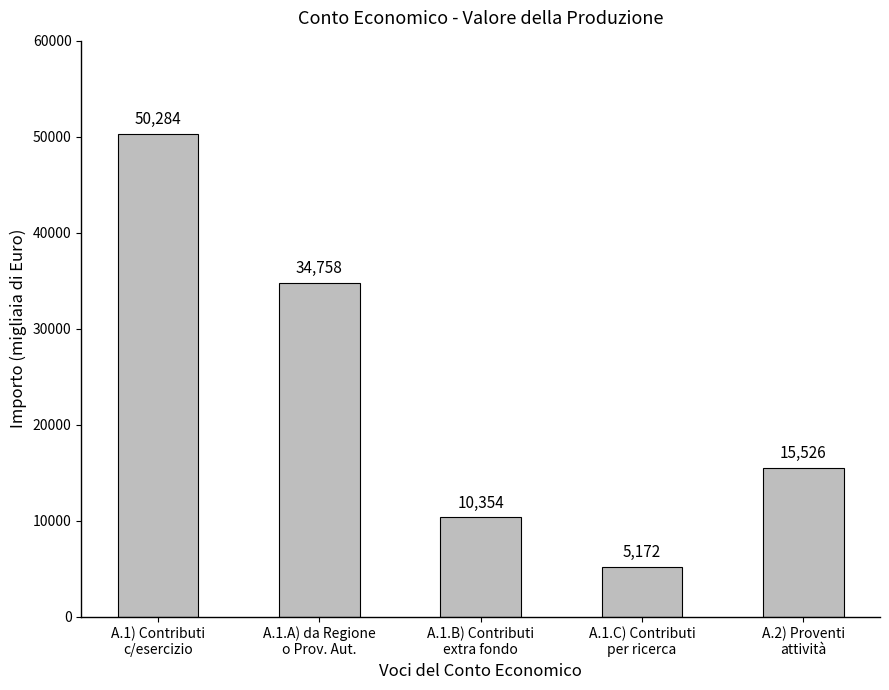

Does the chart contain stacked bars?

No